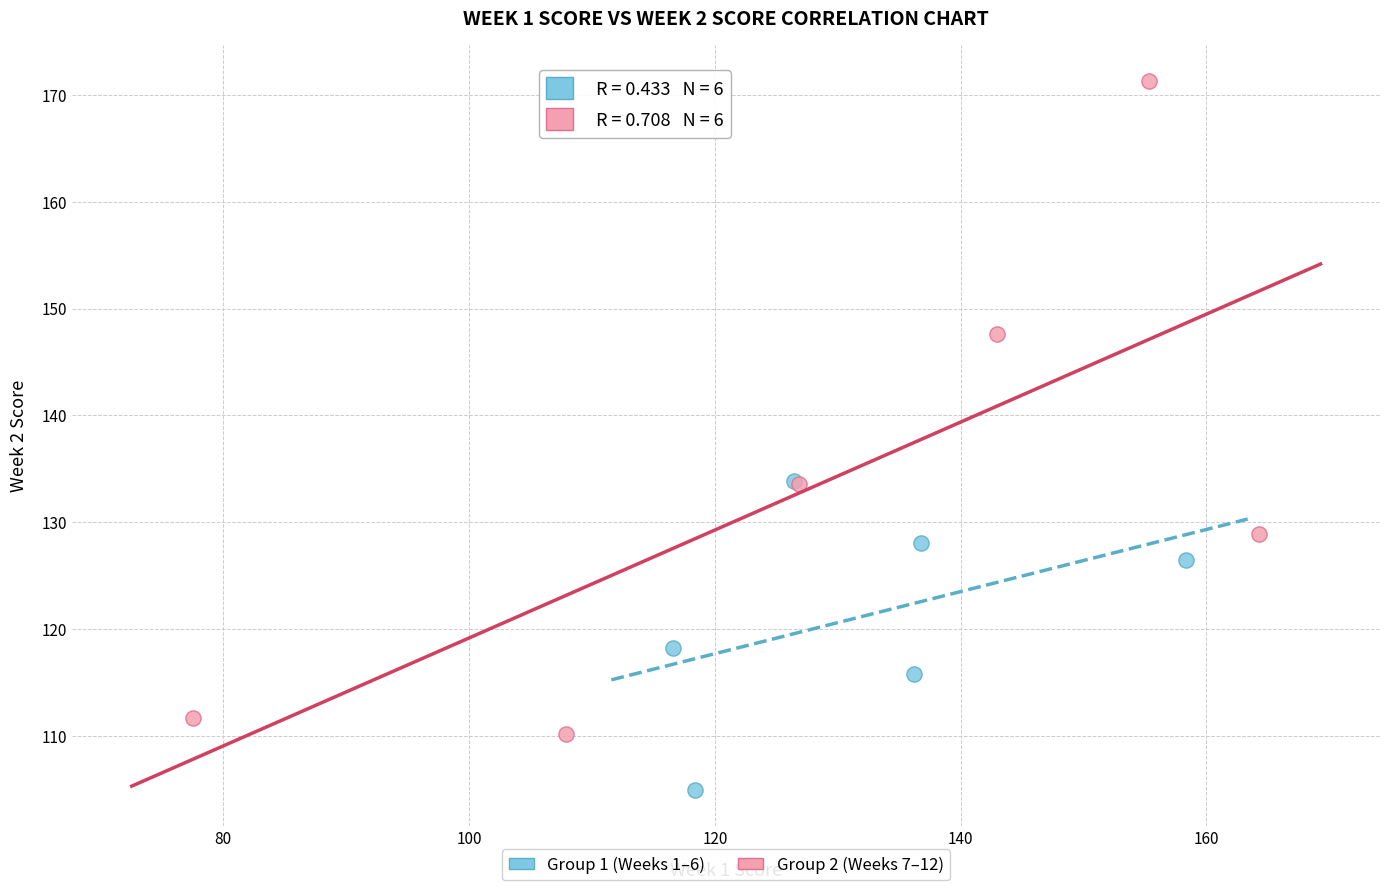

Which series has the largest Y range (max minus min)?

Group 2 (Weeks 7–12)